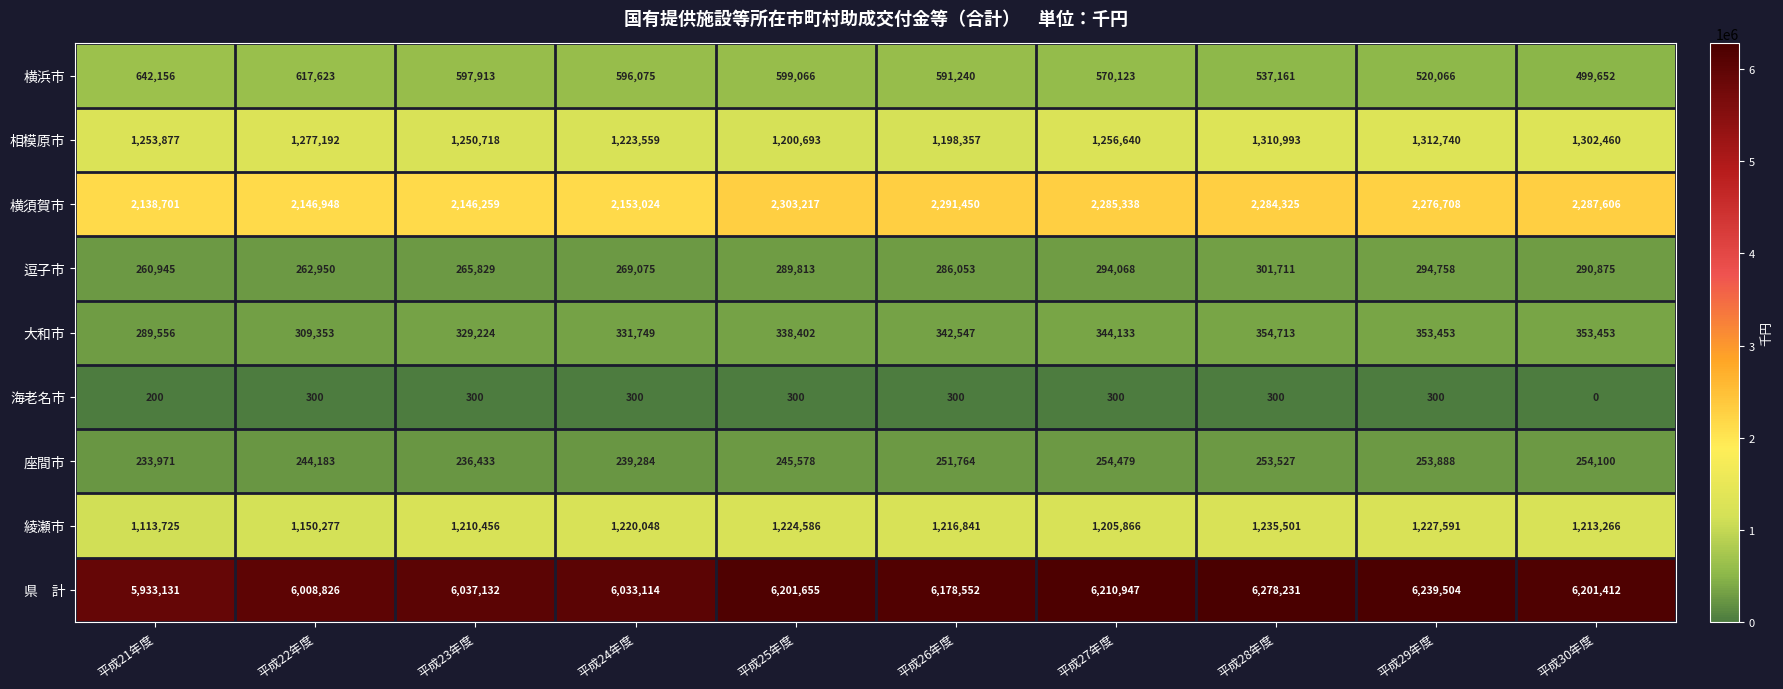

Rank the categories by 横浜市 value from highest to lowest.

平成21年度, 平成22年度, 平成25年度, 平成23年度, 平成24年度, 平成26年度, 平成27年度, 平成28年度, 平成29年度, 平成30年度